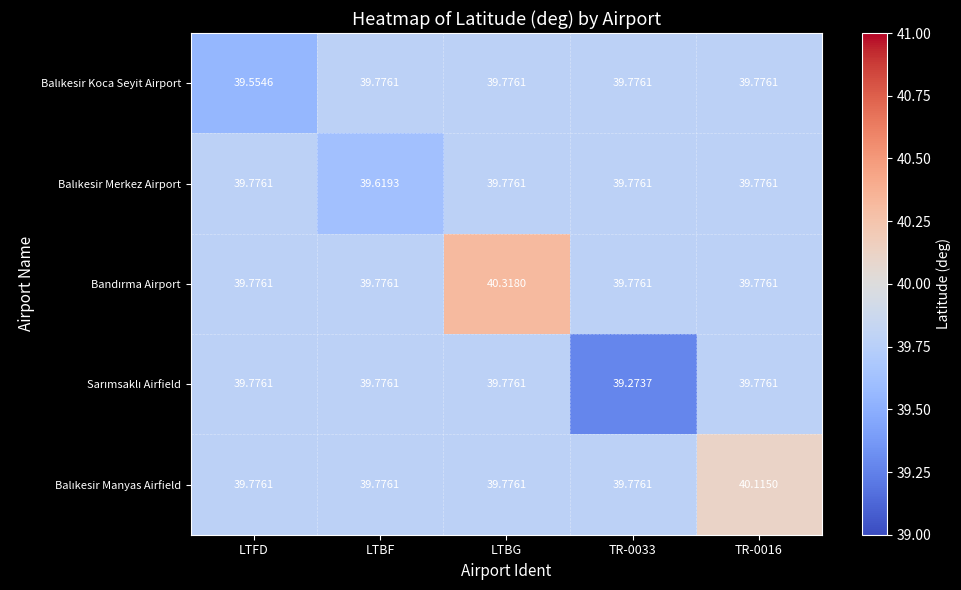

Which label corresponds to the largest value in the chart?

LTBG